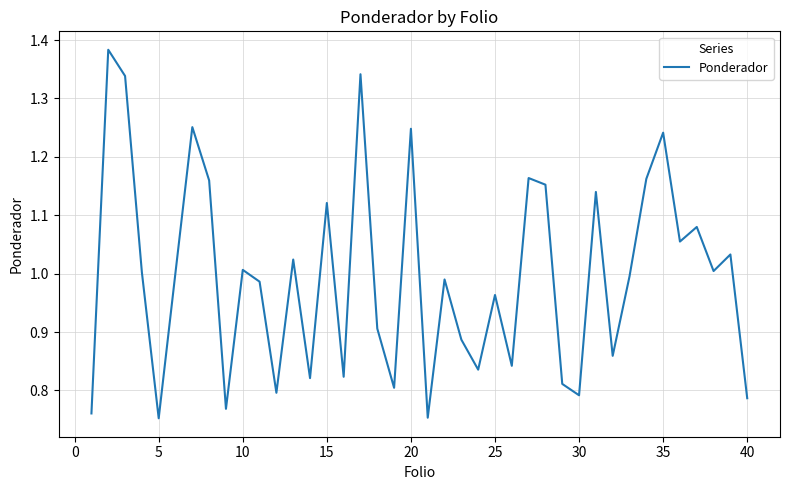

What is the difference between the maximum and minimum values?

0.6